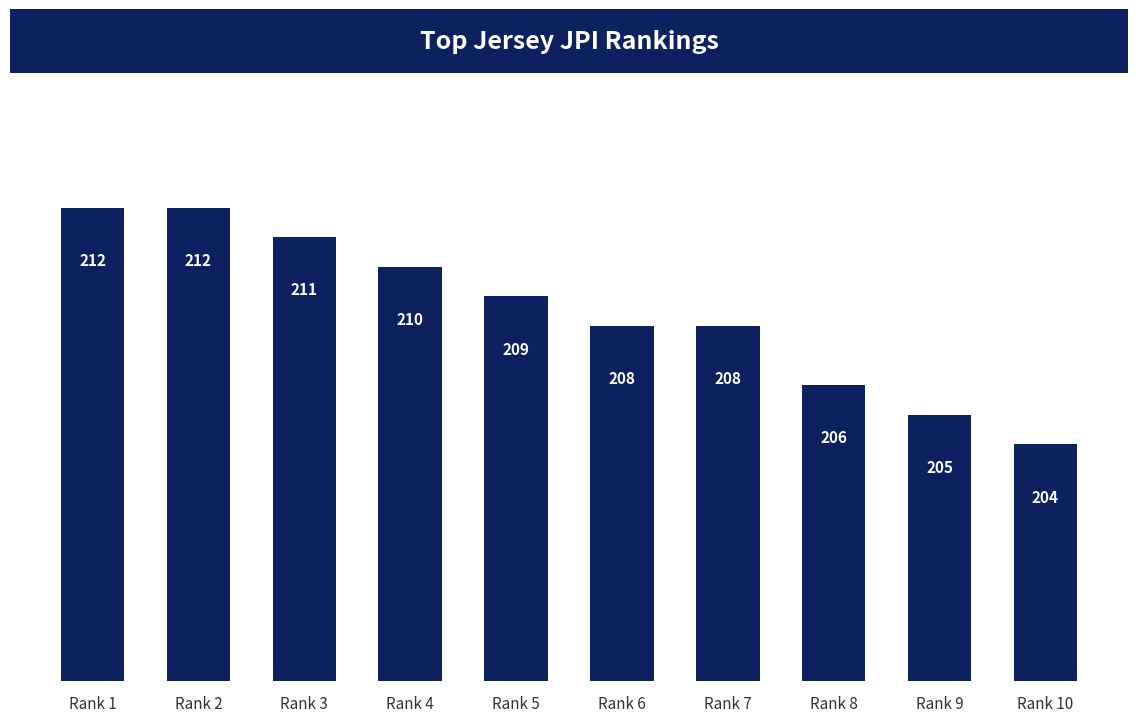

Reading right to left, list all the values displayed in this chart.

204	205	206	208	208	209	210	211	212	212